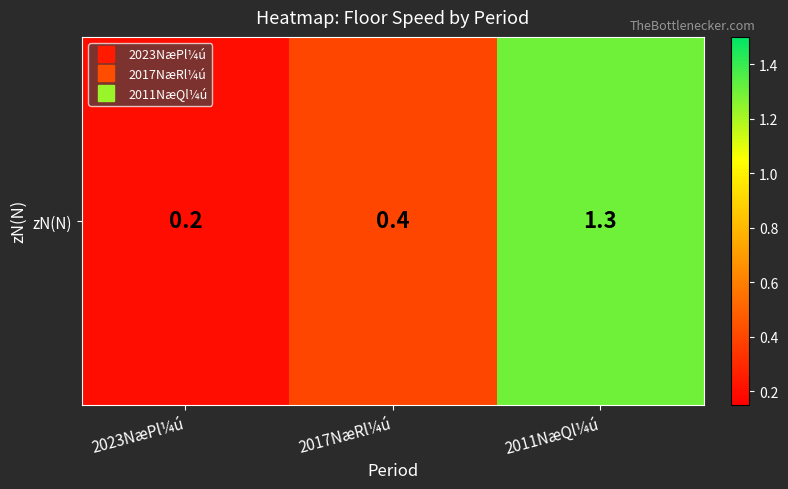

Reading left to right, transcribe all the data shown in this chart.

0.2	0.4	1.3